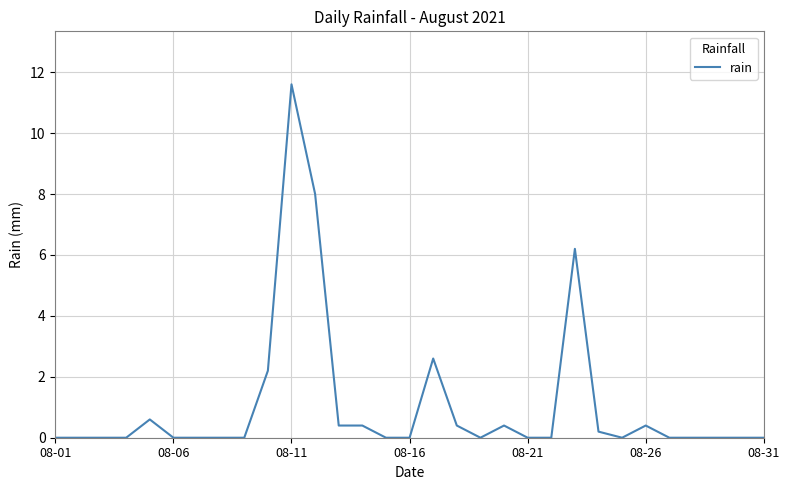

What is the difference between the maximum and second lowest values?

11.6